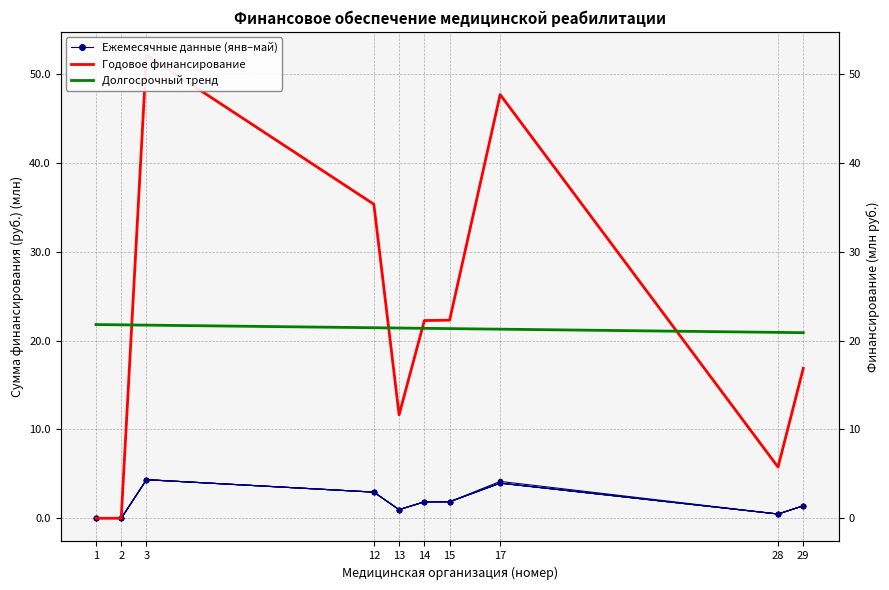

What is the difference between the highest and lowest values at 15?

20.4